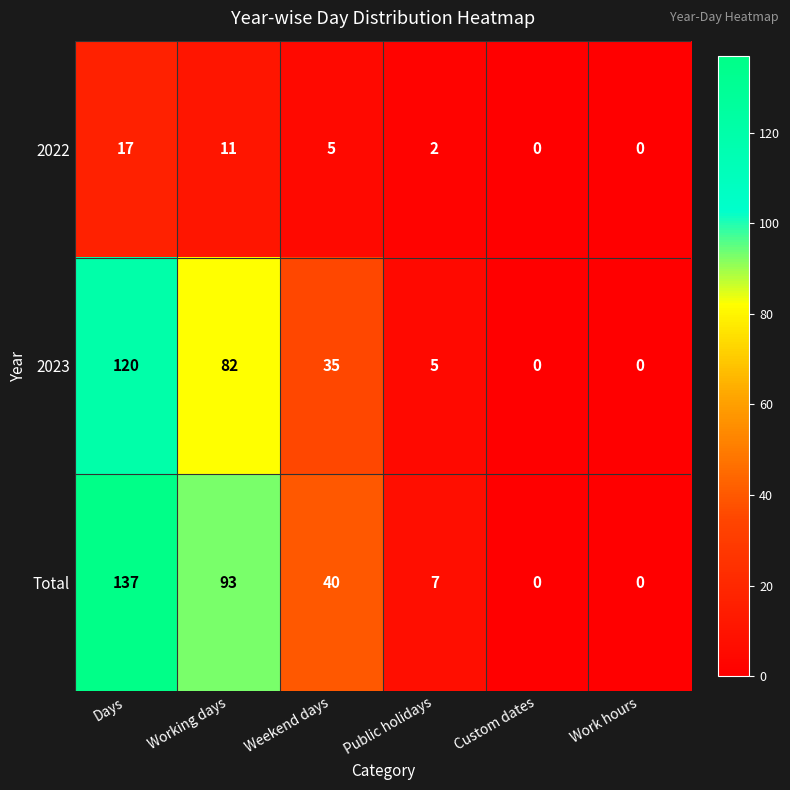

Which series has the largest total across all categories?

Total